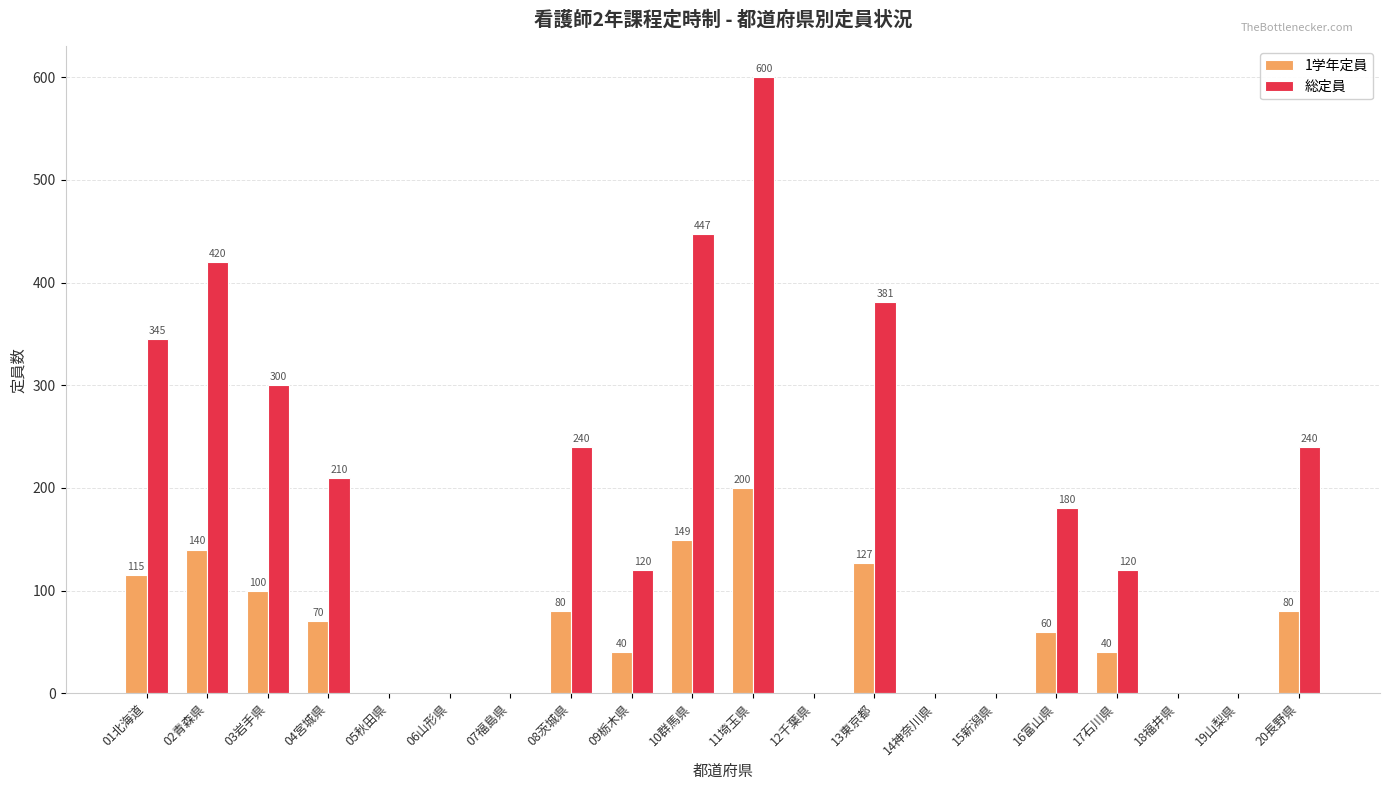

What is the difference between the 1学年定員 values at 13東京都 and 03岩手県?

27